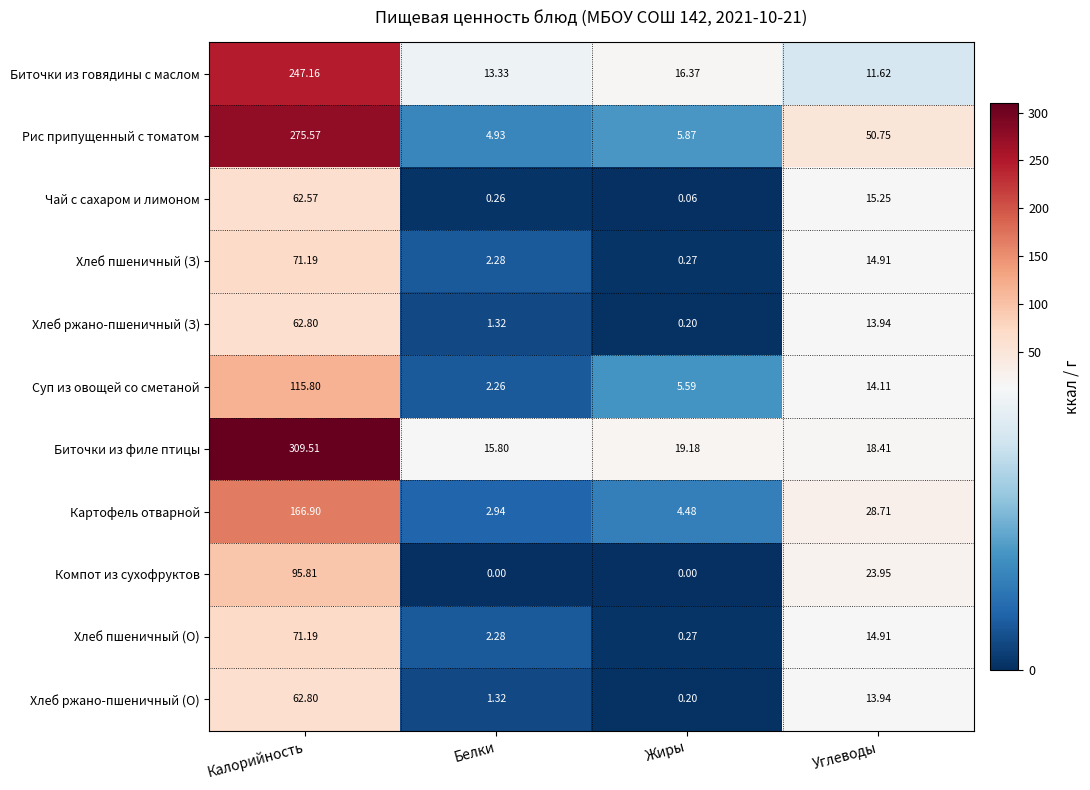

At which label does Компот из сухофруктов first exceed 23?

Калорийность